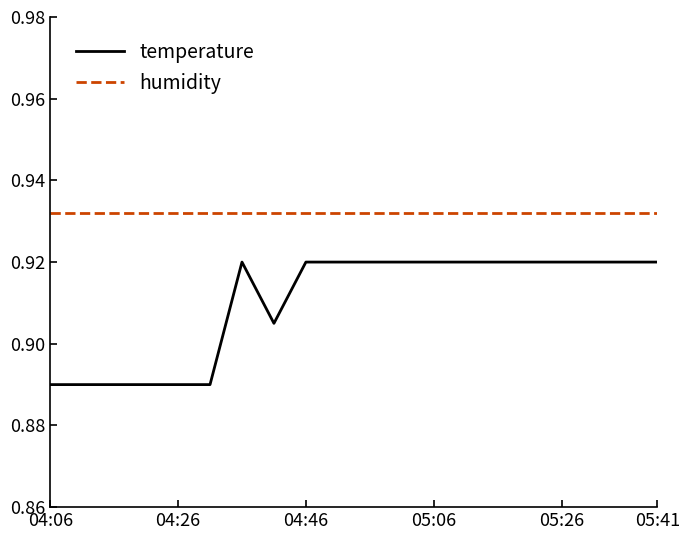

Which series has the largest total across all categories?

humidity